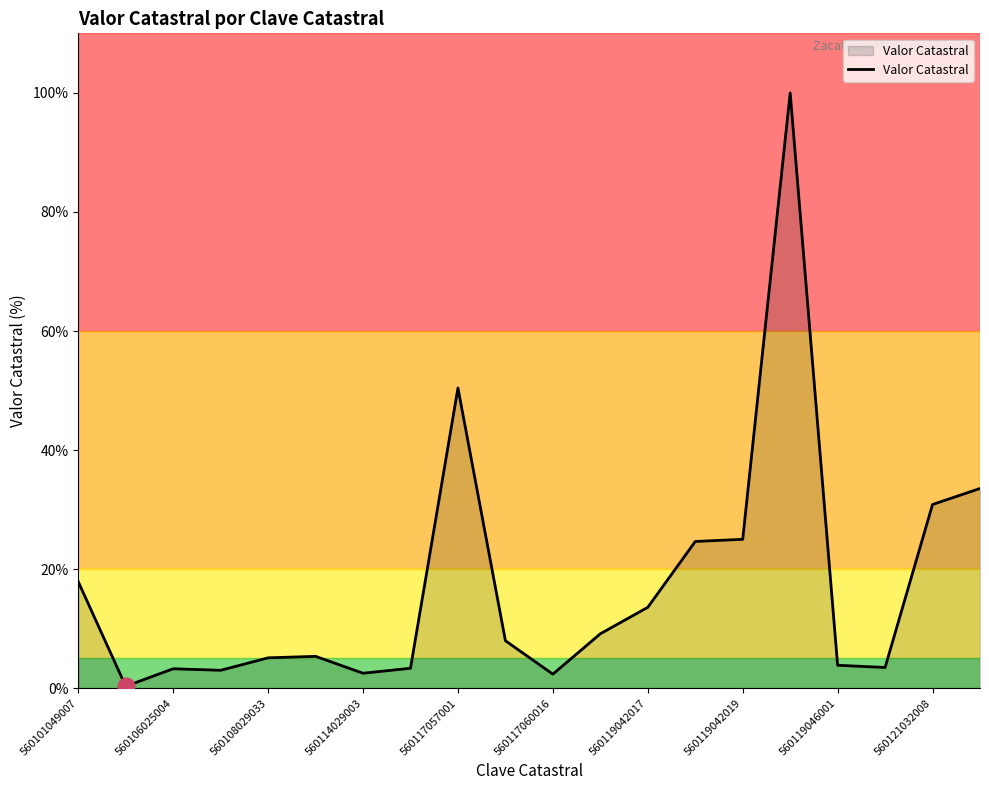

What is the greatest value displayed?

100.0